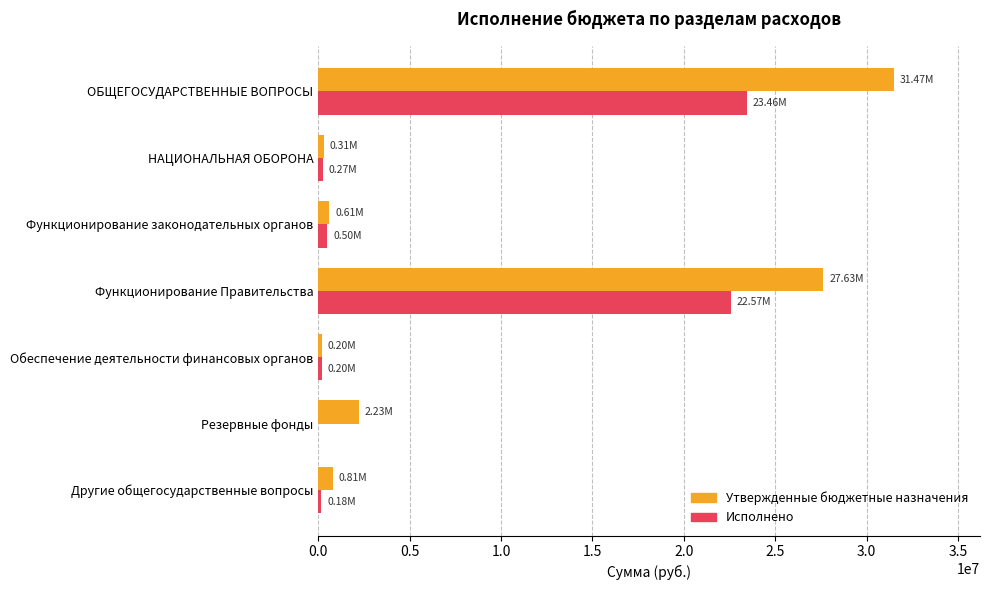

At which category is the sum across all series the highest?

ОБЩЕГОСУДАРСТВЕННЫЕ ВОПРОСЫ